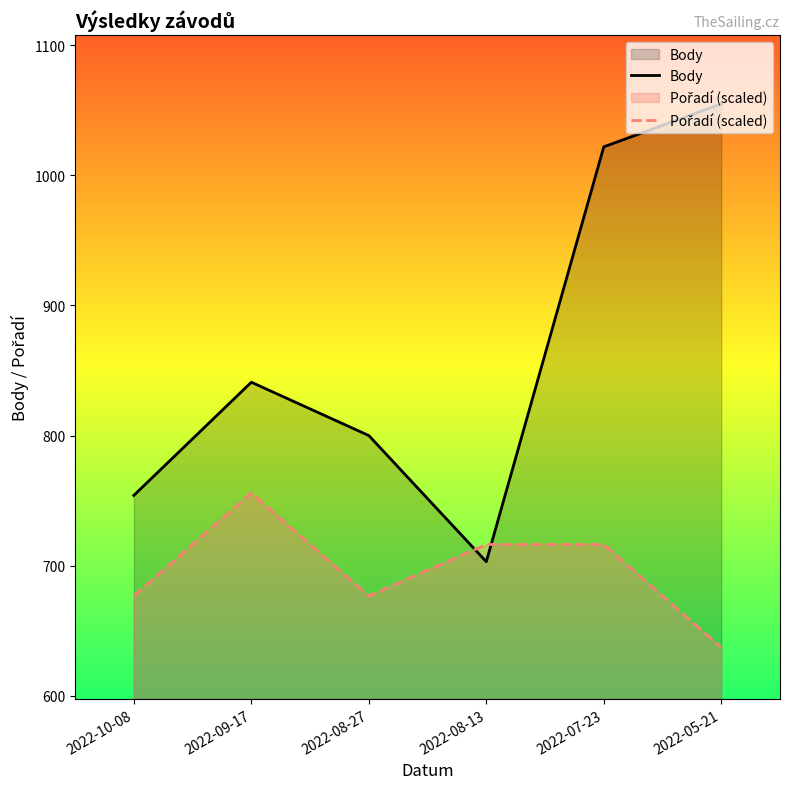

How many times do Body and Pořadí (scaled) cross each other?

2